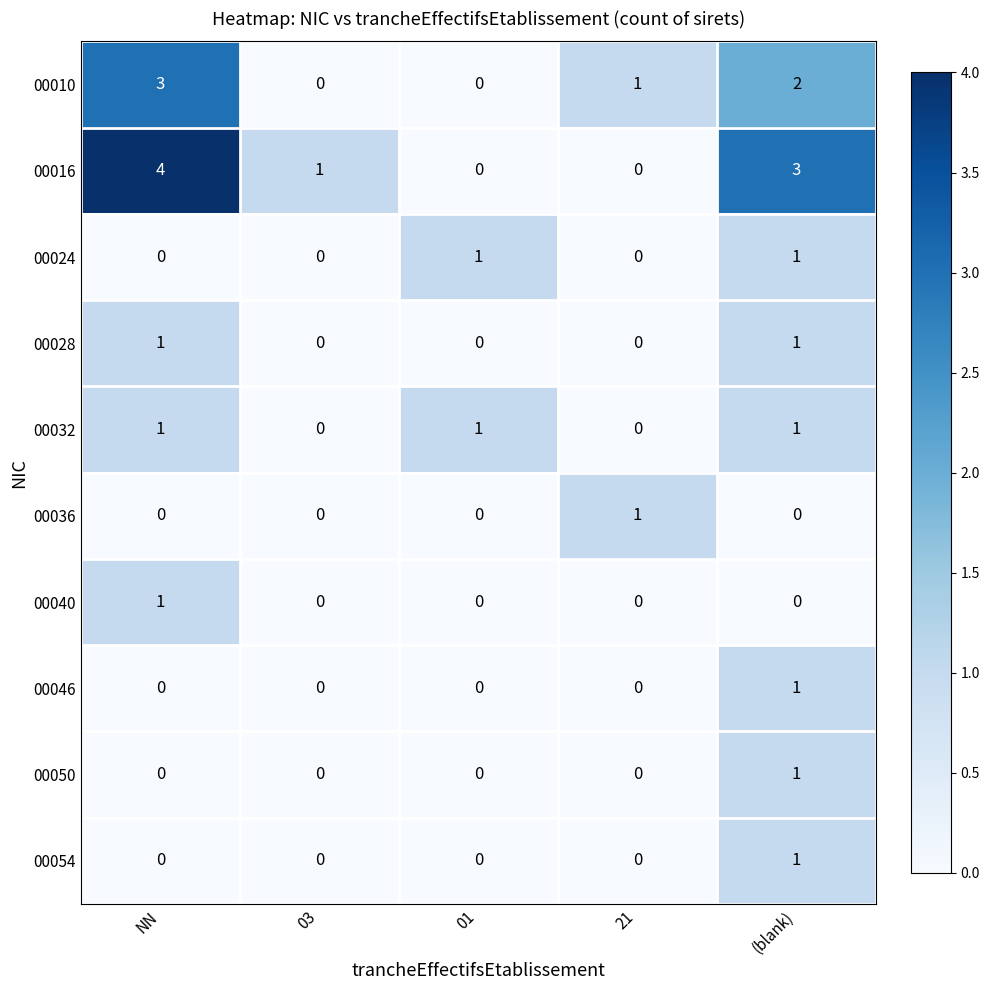

What is the maximum value shown in the chart?

4